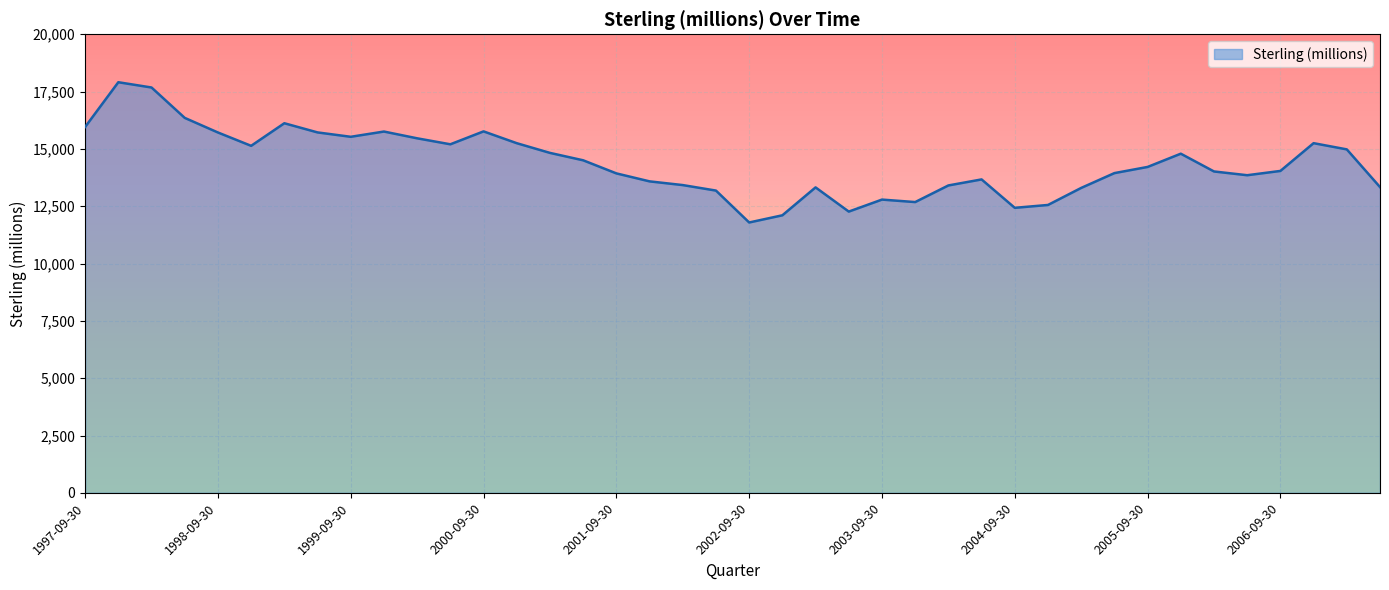

What is the sum of all values?

575762